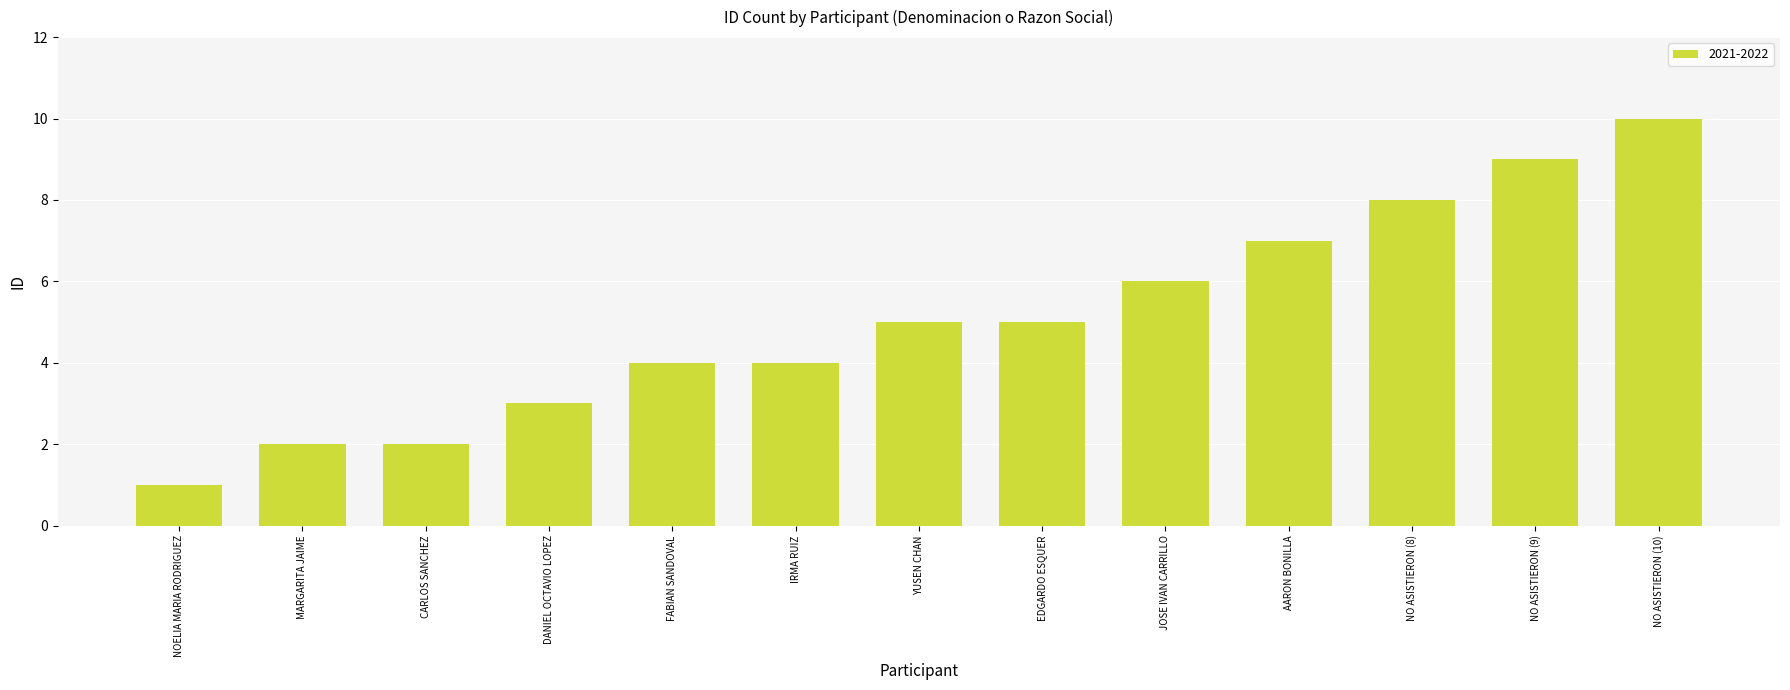

What is the average value?

5